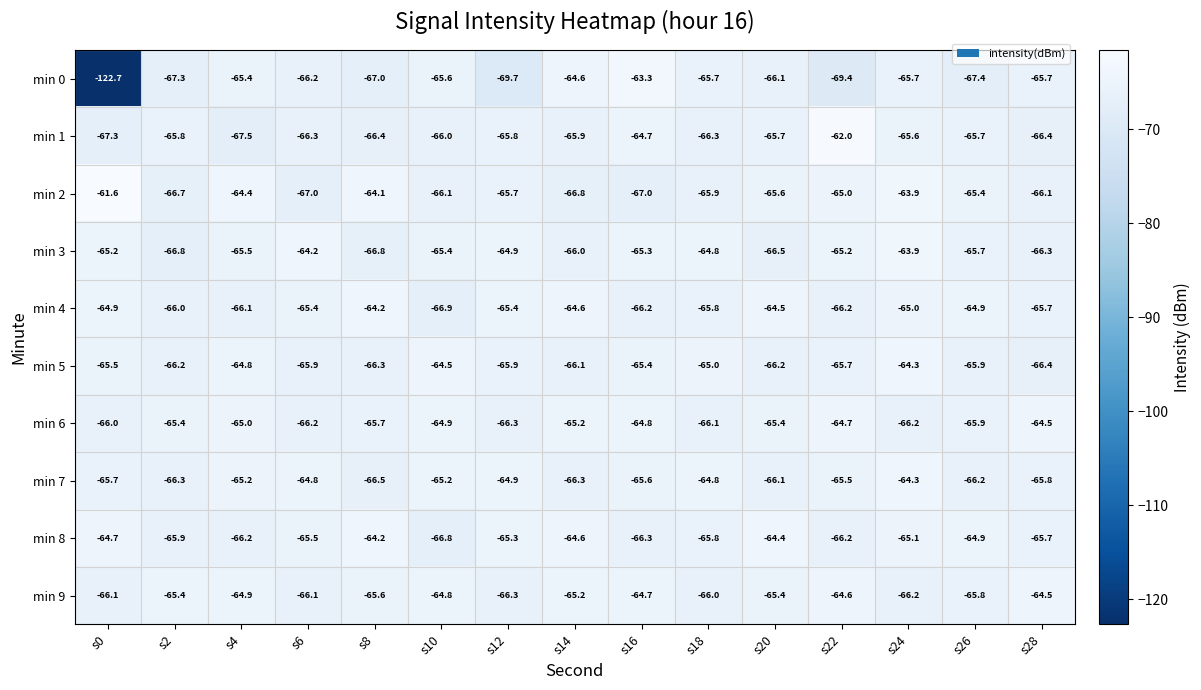

Between s14 and s26, which series saw the biggest shift?

min 0